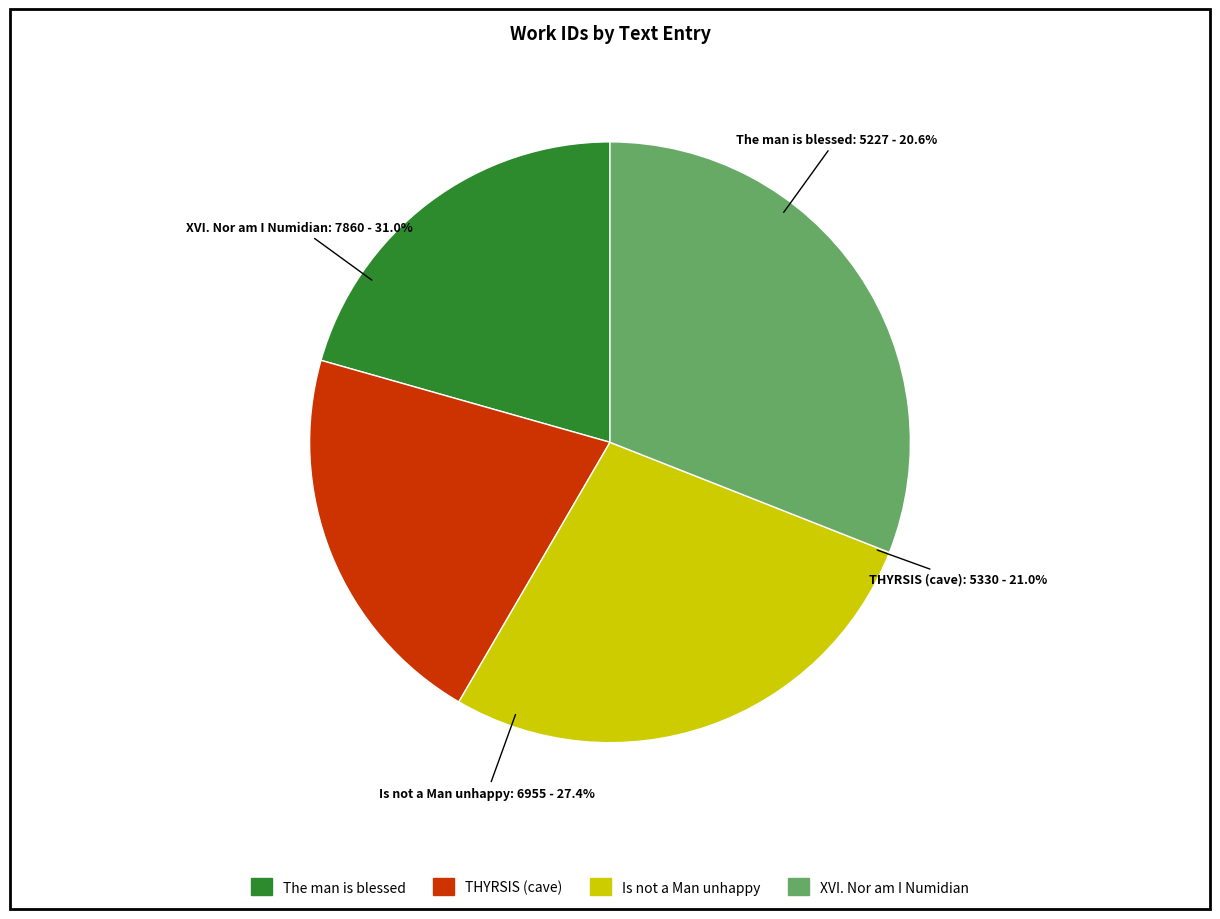

True or false: XVI. Nor am I a Numidian but by name accounts for 31% of the total.

True